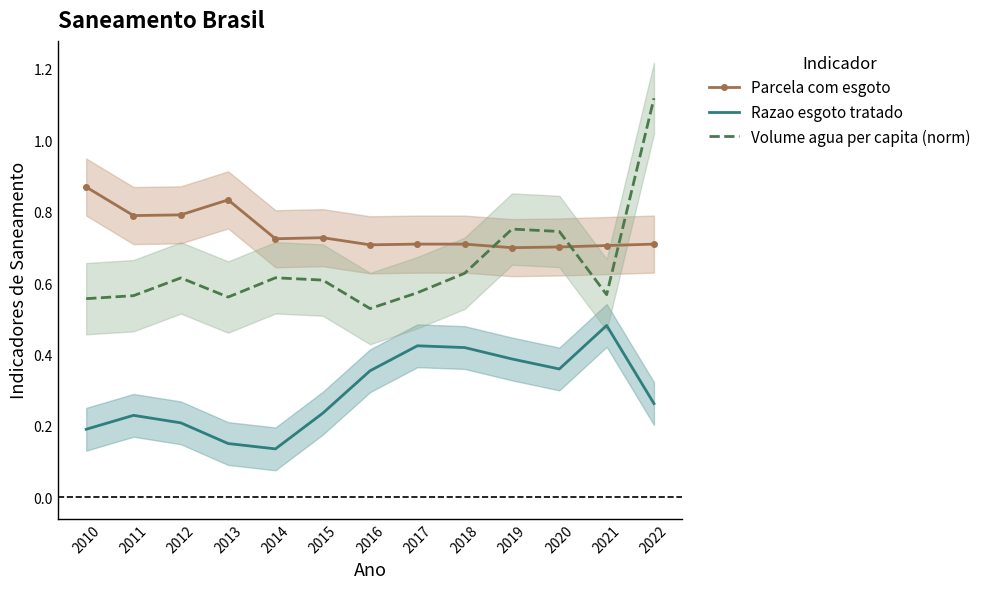

Which series has the widest spread of values?

Volume agua per capita (norm)